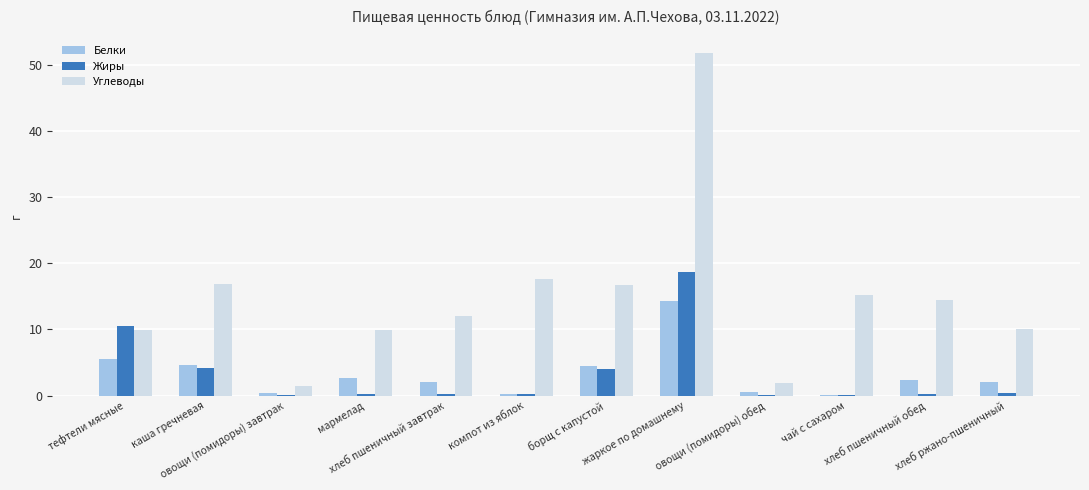

Which series changed the most between каша гречневая and мармелад?

Углеводы